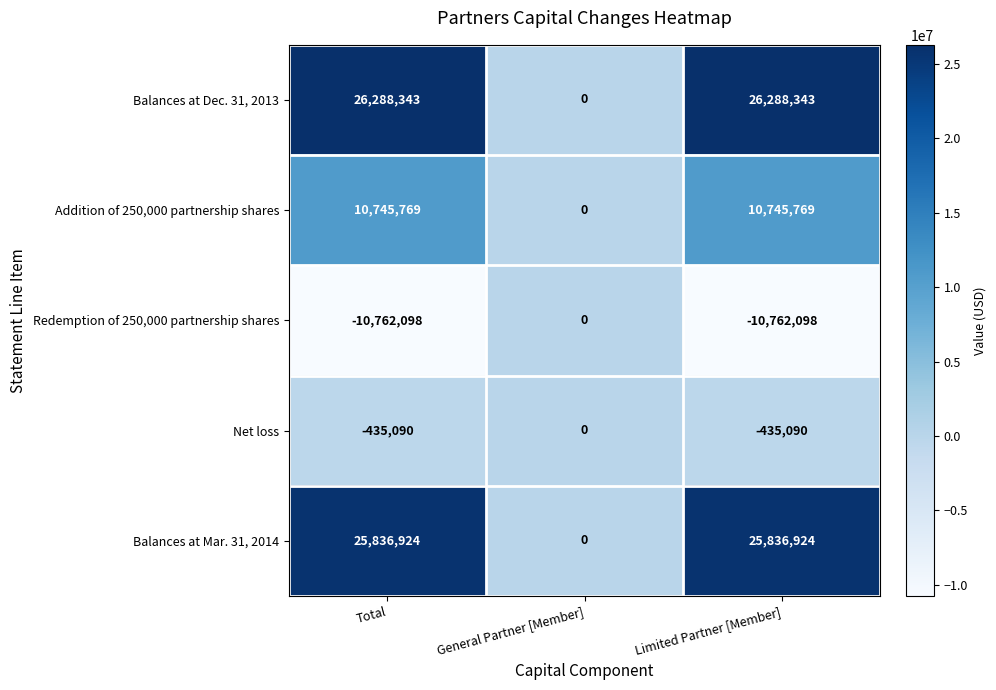

Rank the series at Total from highest to lowest value.

Balances at Dec. 31, 2013, Balances at Mar. 31, 2014, Addition of 250,000 partnership shares, Net loss, Redemption of 250,000 partnership shares